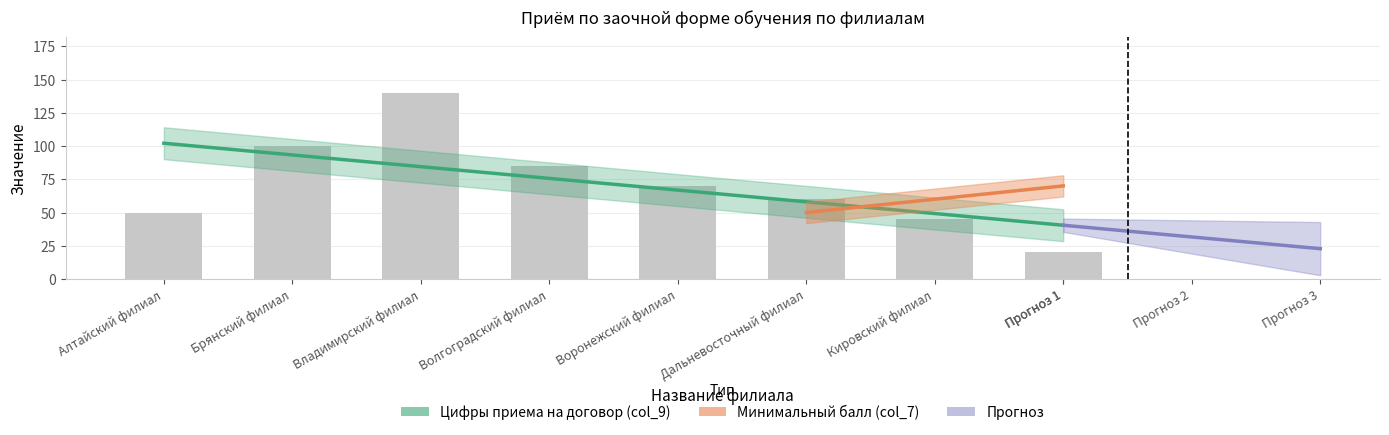

At which label does the data first exceed 70?

Брянский филиал